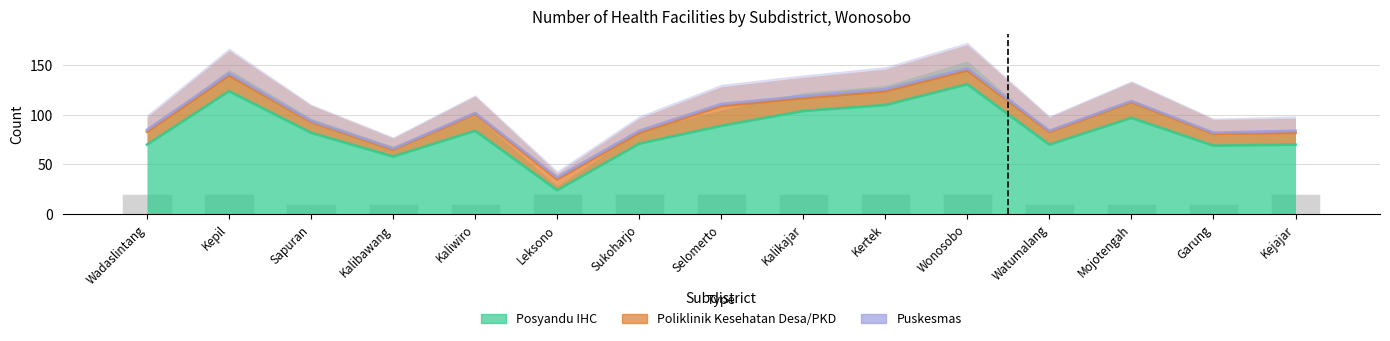

What is the label of the 13th bar from the left?

Mojotengah